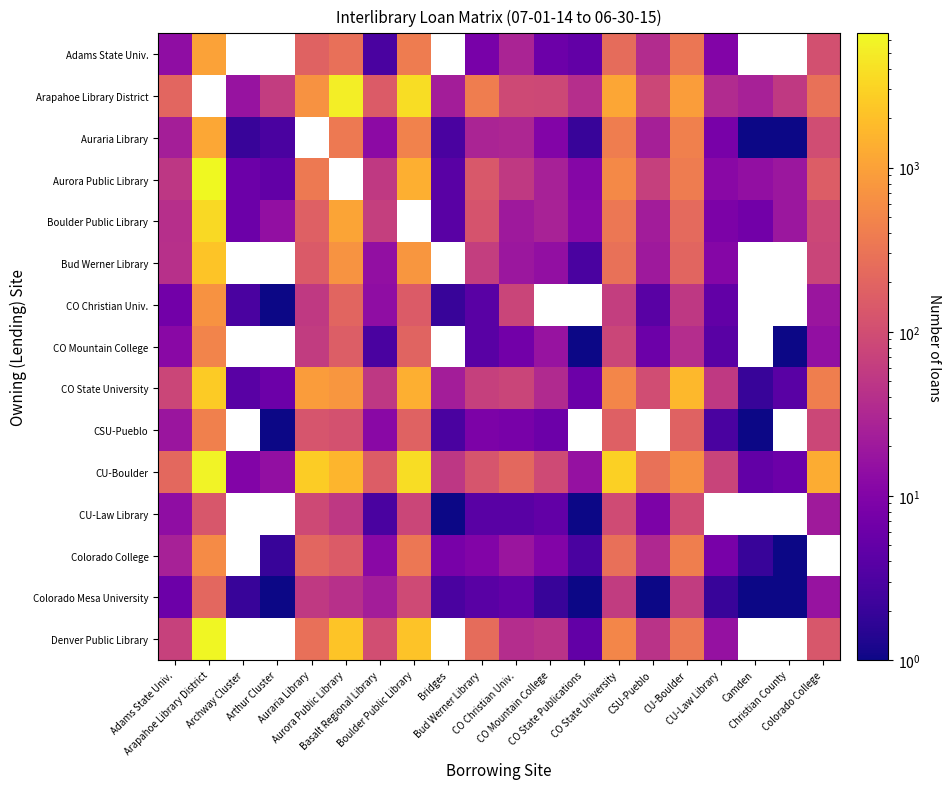

What is the maximum value for CO State University?

2555.0